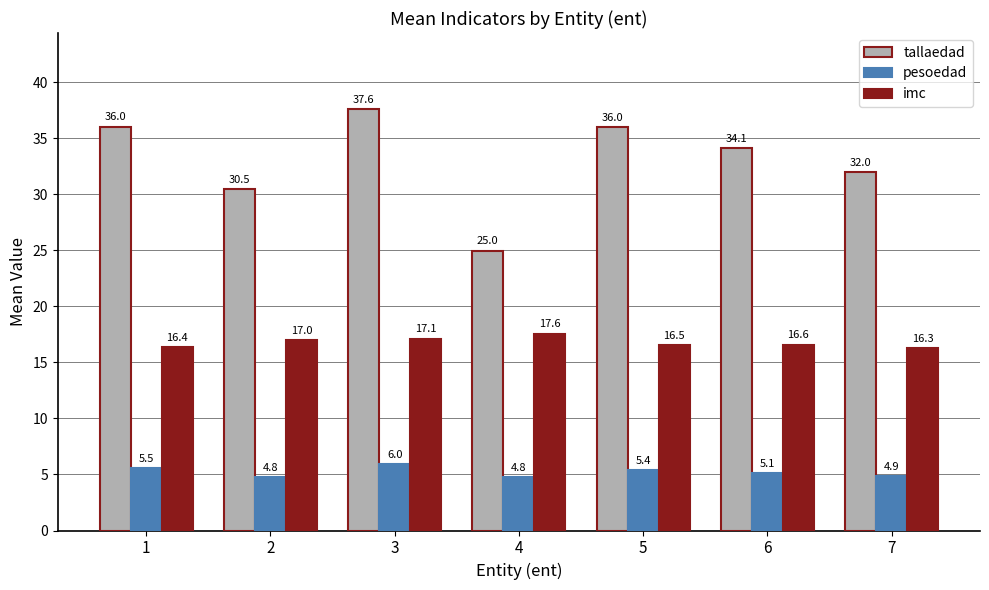

Rank the categories by imc value from lowest to highest.

7, 1, 5, 6, 2, 3, 4